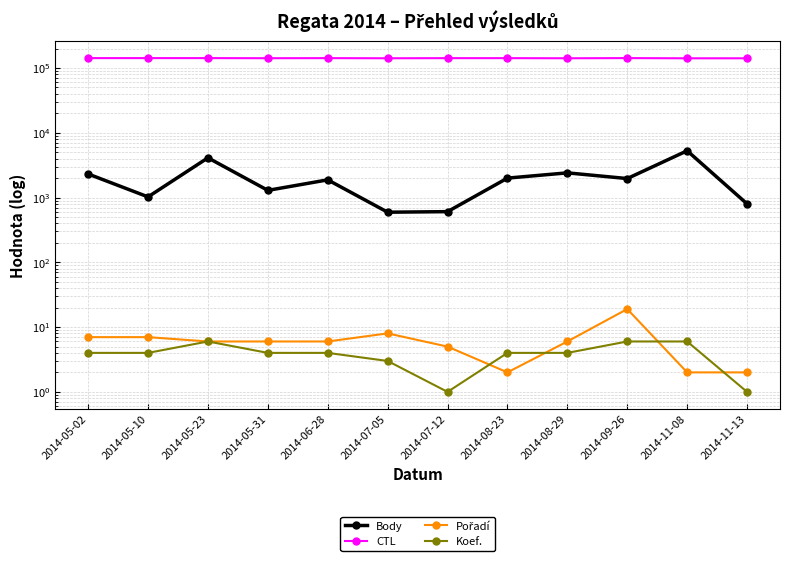

Which category has the lowest value in the Koef. series?

2014-07-12